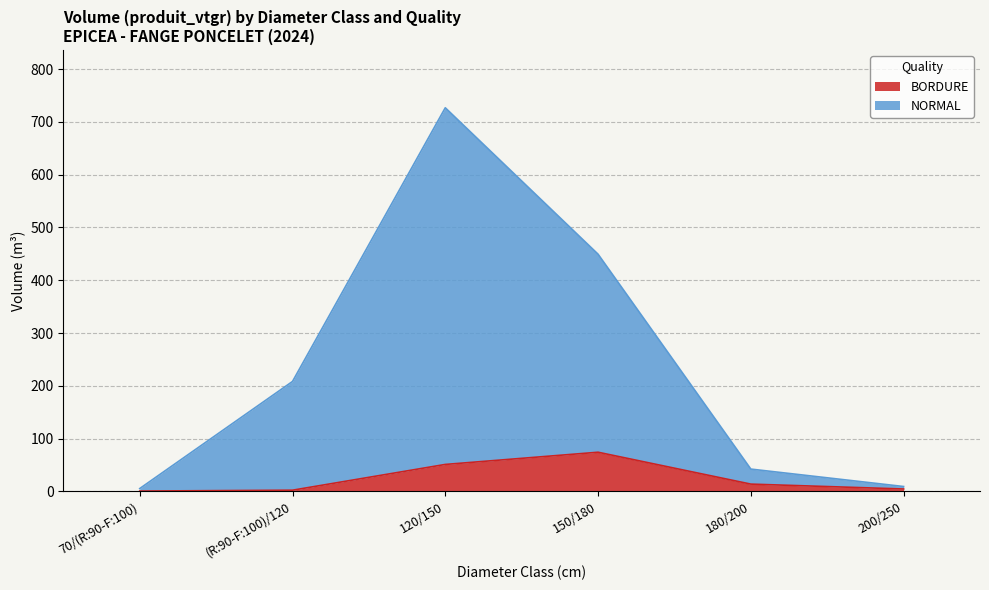

What is the difference between the NORMAL values at 200/250 and 120/150?

717.6